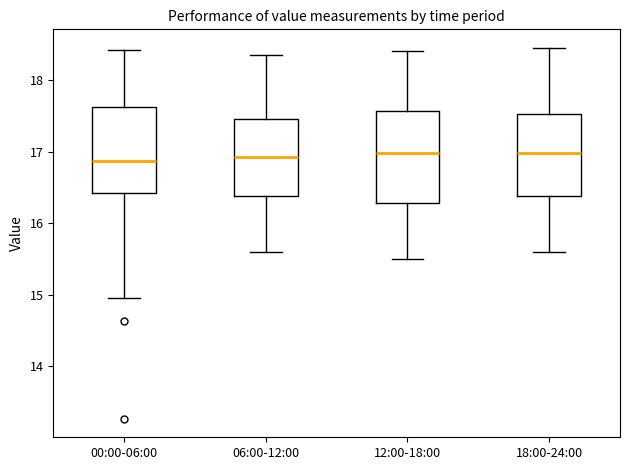

Reading left to right, read every box against the y-axis: the position of its median line, the range the box covers, and the ends of its whiskers. The values are not printed on the chart, so give them approximately, as read against the axis.

00:00-06:00: median 16.9, box 16.4 to 17.6, whiskers 15.0 to 18.4
06:00-12:00: median 16.9, box 16.4 to 17.5, whiskers 15.6 to 18.4
12:00-18:00: median 17.0, box 16.3 to 17.6, whiskers 15.5 to 18.4
18:00-24:00: median 17.0, box 16.4 to 17.5, whiskers 15.6 to 18.5